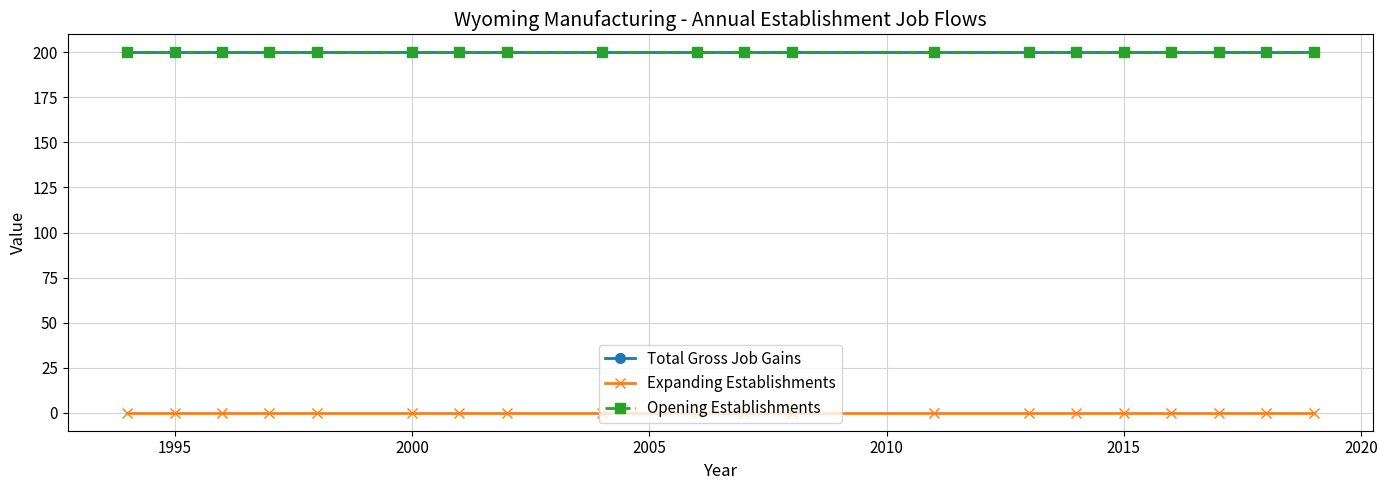

At how many categories does at least one series exceed 166?

20